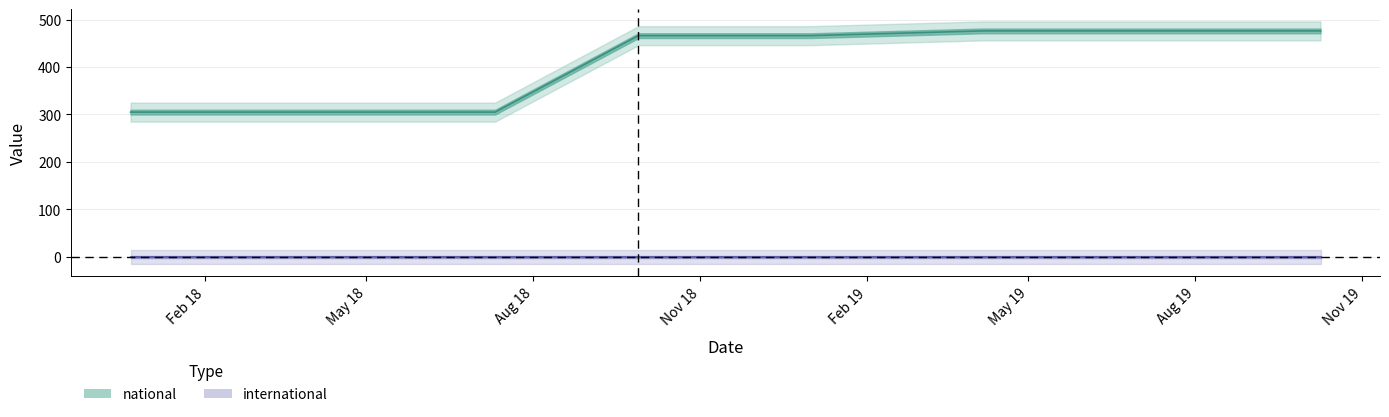

The value at 2019-01-01 is 811. True or false?

False